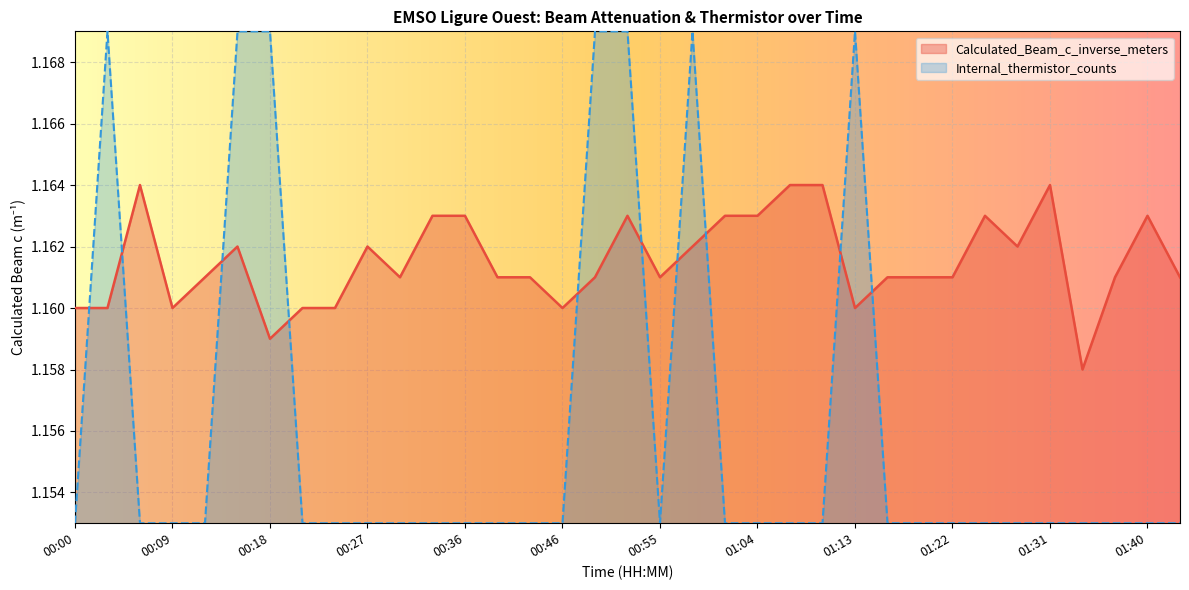

What is the value of the Calculated_Beam_c_inverse_meters point at the 25th from the left?

1.2